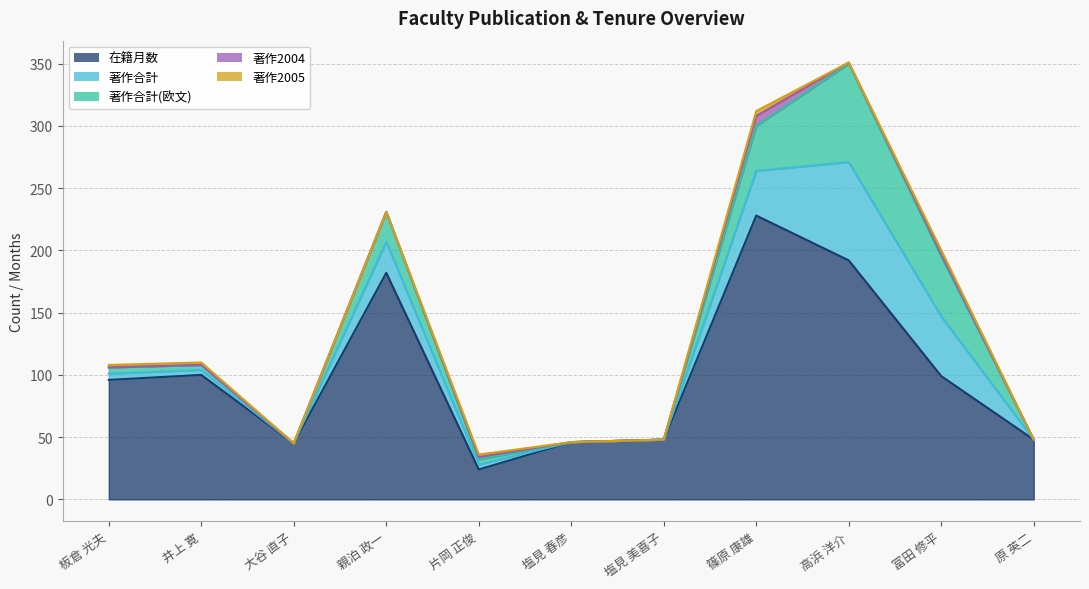

What is the total value across all series at 篠原 康雄?

312